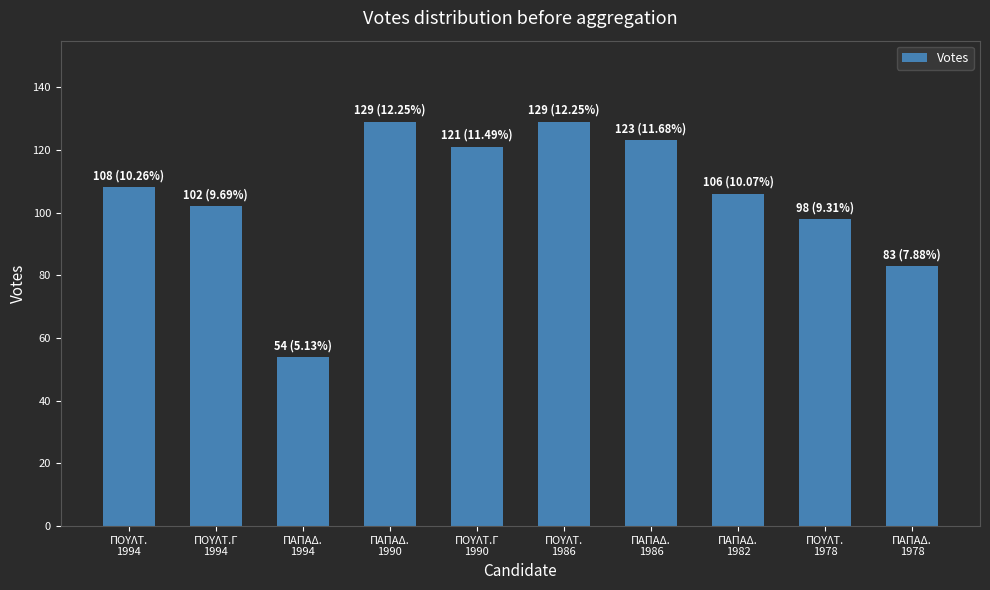

How many series are shown in this chart?

1